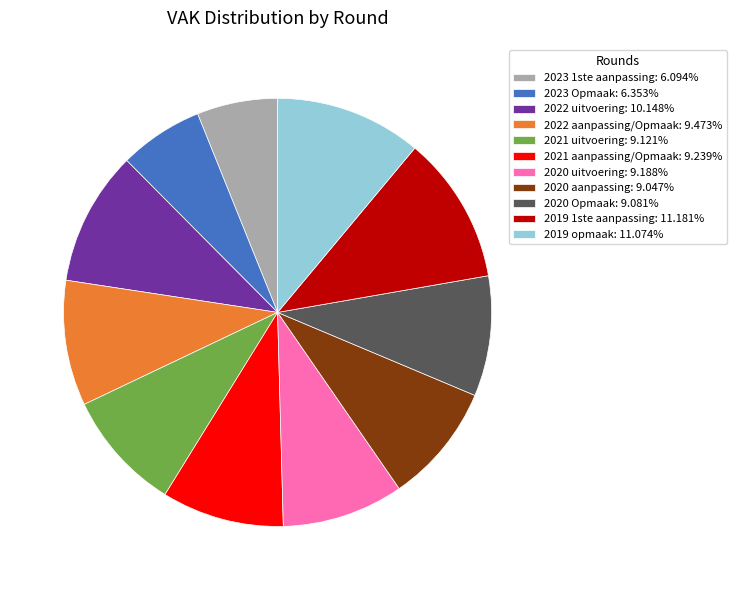

Do 2022 uitvoering: 10.148% and 2020 uitvoering: 9.188% together represent more than half of the pie?

No